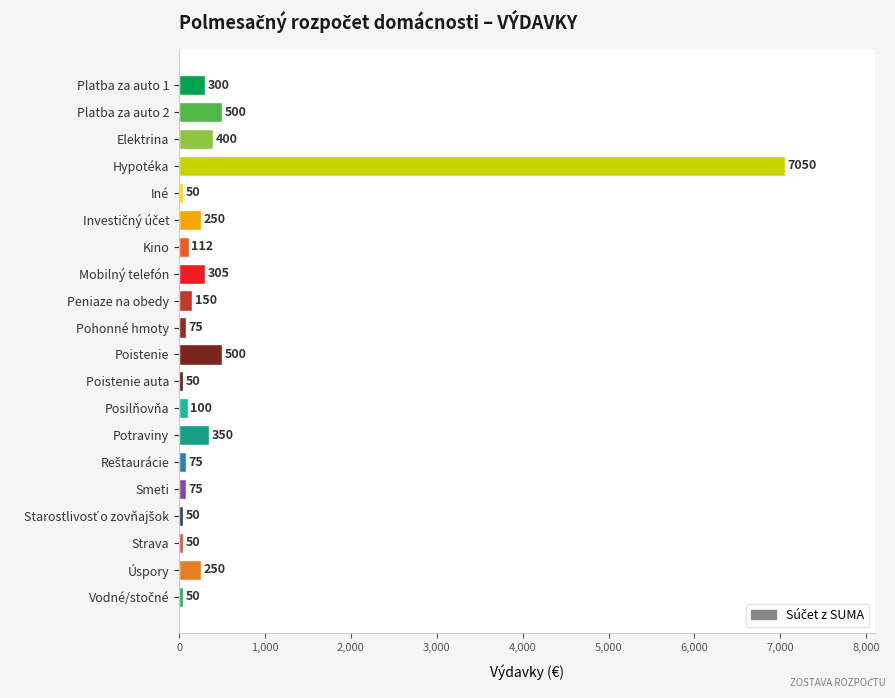

The chart shows a value of 50 at Strava. True or false?

True